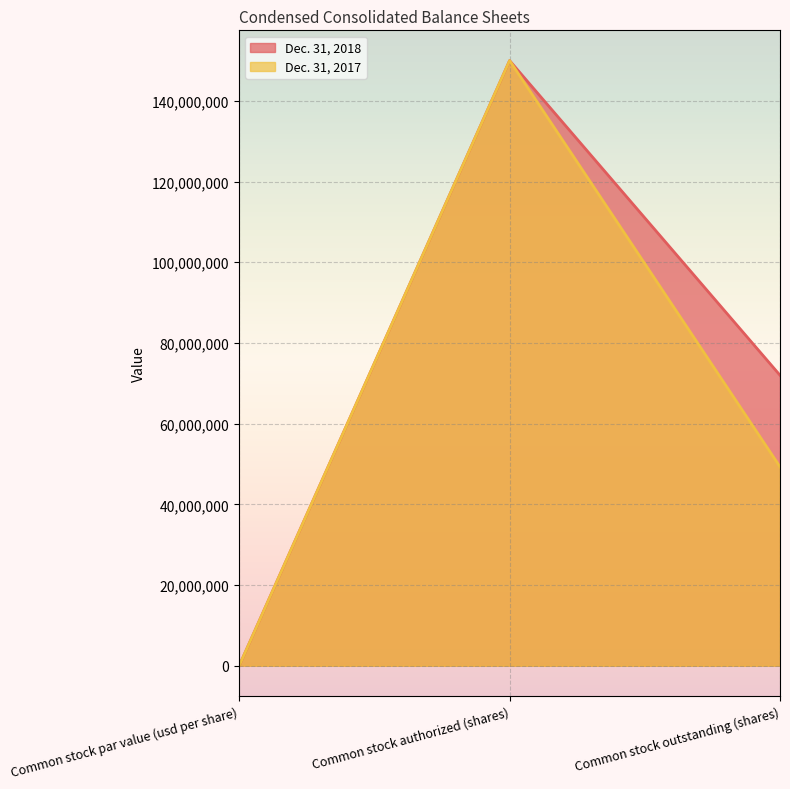

How many Dec. 31, 2017 values are between 0 and 150000000?

3